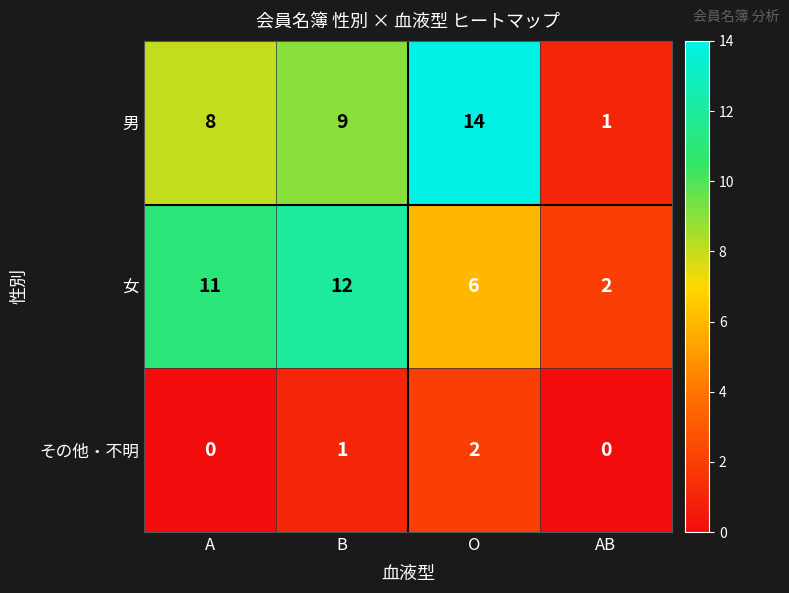

Is it true that 男 equals 12 at B?

False